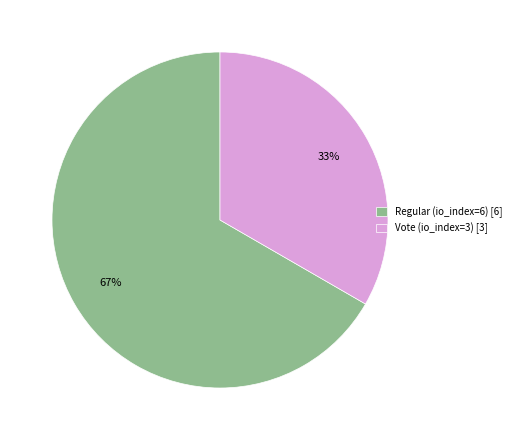

The Vote (io_index=3) slice represents 46% of the pie. True or false?

False